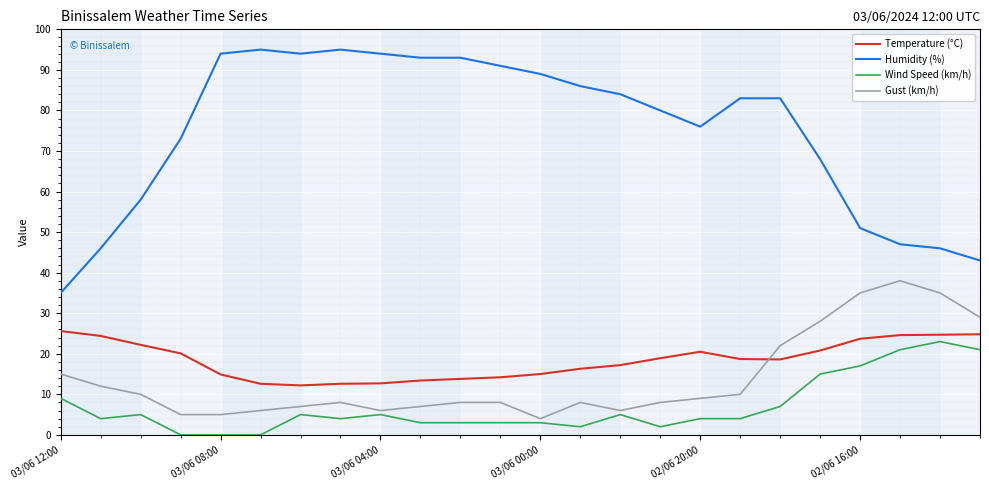

What is the maximum value for Humidity (%)?

95.0